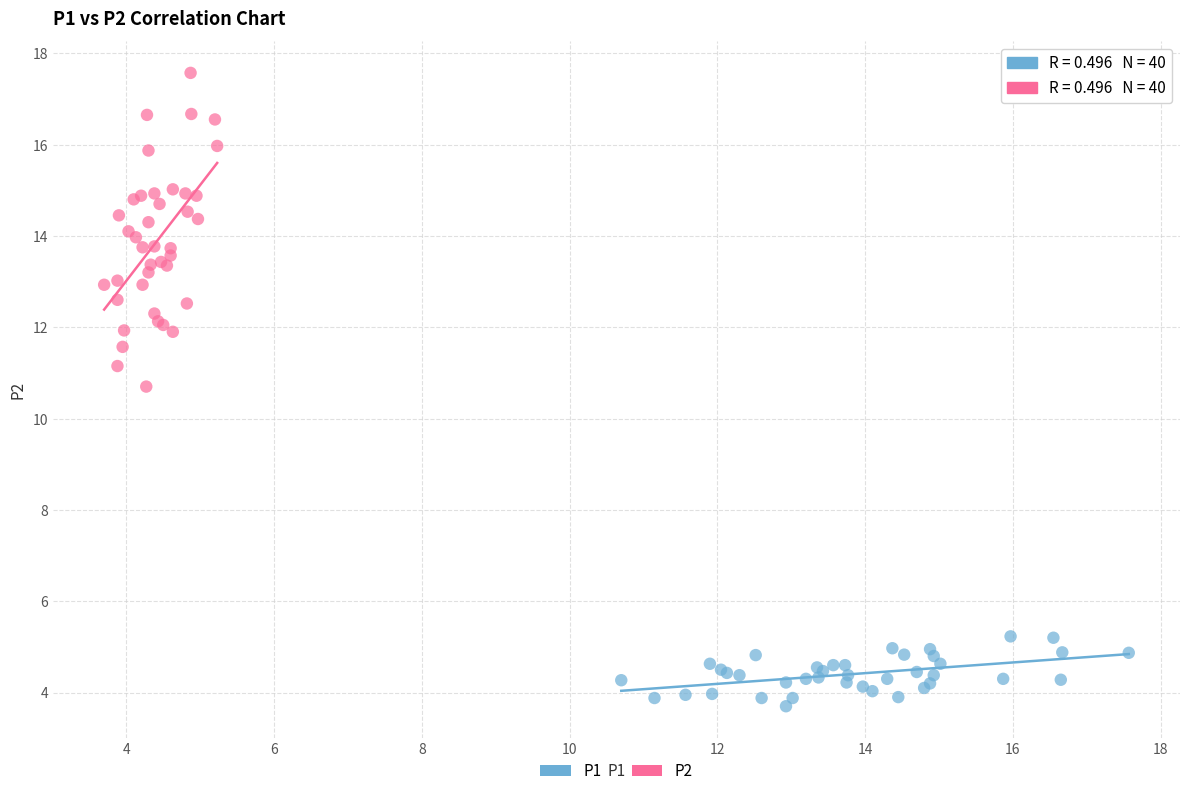

What are all the series names shown in the legend?

P1, P2